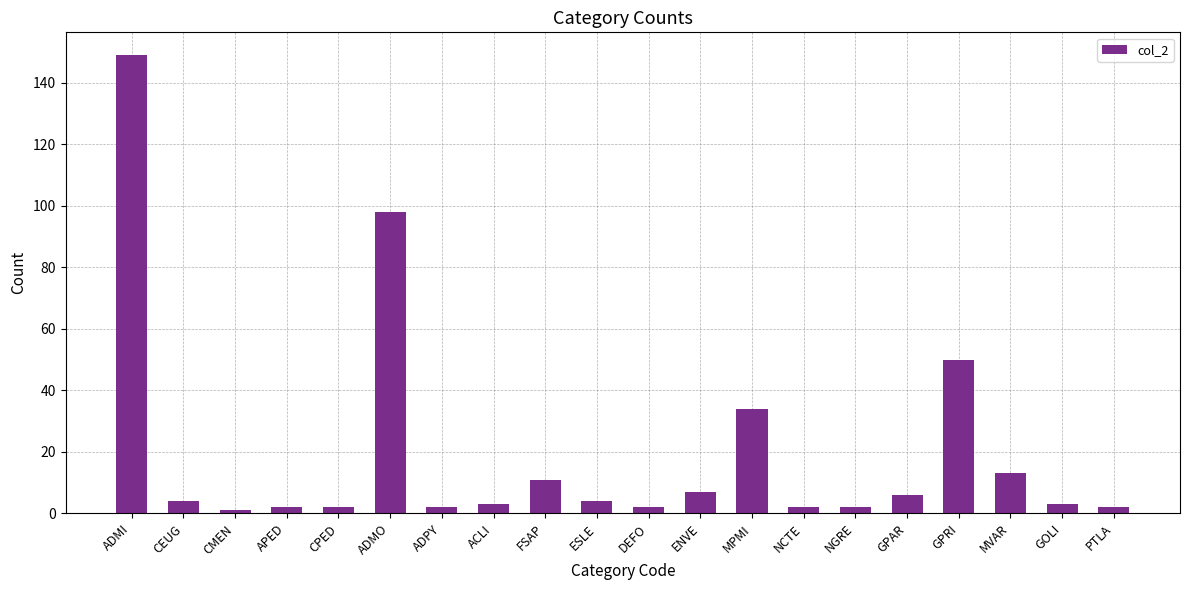

True or false: the data shows 4 at ESLE.

True